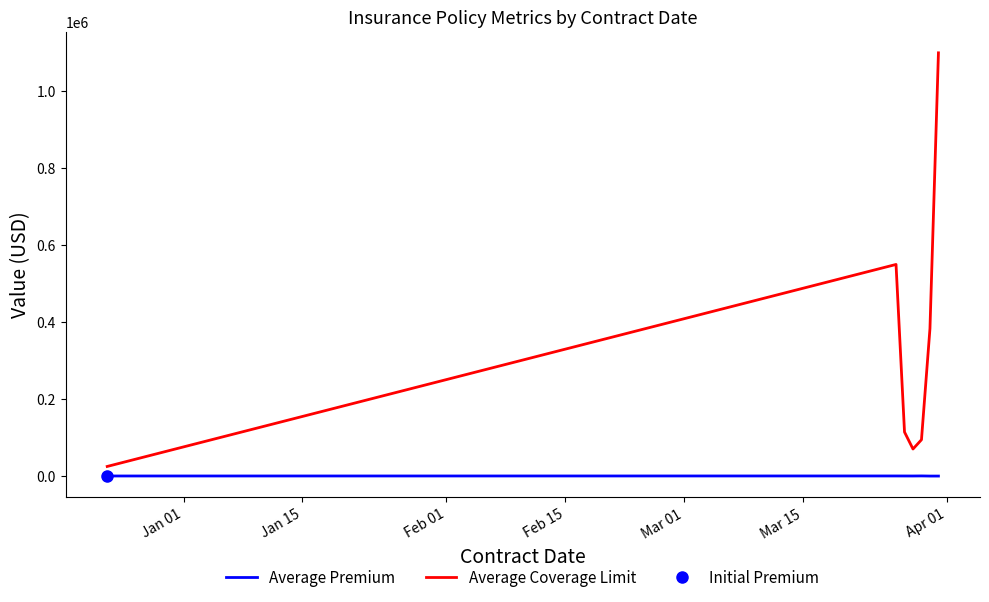

How many interior local peaks does the Average Premium series have?

2